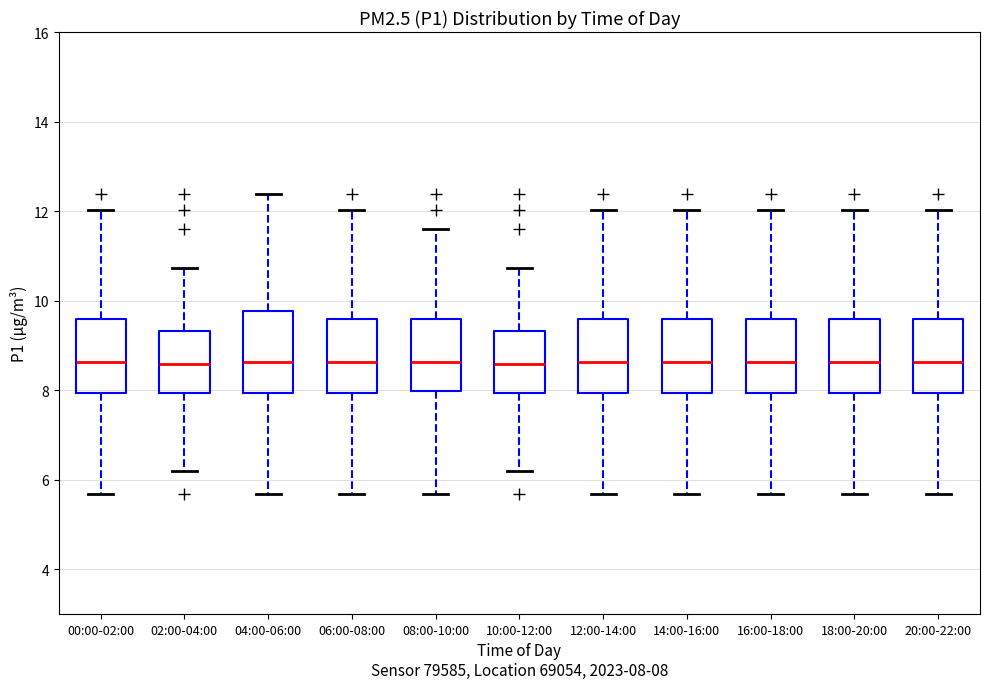

Reading left to right, transcribe this box plot: for each box, give where its median line is, the range the box spans, and where its two whiskers end, as read against the y-axis. The values are not printed on the chart, so give them approximately, as read against the axis.

00:00-02:00: median 8.6, box 8.0 to 9.6, whiskers 5.6 to 12.0
02:00-04:00: median 8.6, box 8.0 to 9.4, whiskers 6.2 to 10.8
04:00-06:00: median 8.6, box 8.0 to 9.8, whiskers 5.6 to 12.4
06:00-08:00: median 8.6, box 8.0 to 9.6, whiskers 5.6 to 12.0
08:00-10:00: median 8.6, box 8.0 to 9.6, whiskers 5.6 to 11.6
10:00-12:00: median 8.6, box 8.0 to 9.4, whiskers 6.2 to 10.8
12:00-14:00: median 8.6, box 8.0 to 9.6, whiskers 5.6 to 12.0
14:00-16:00: median 8.6, box 8.0 to 9.6, whiskers 5.6 to 12.0
16:00-18:00: median 8.6, box 8.0 to 9.6, whiskers 5.6 to 12.0
18:00-20:00: median 8.6, box 8.0 to 9.6, whiskers 5.6 to 12.0
20:00-22:00: median 8.6, box 8.0 to 9.6, whiskers 5.6 to 12.0